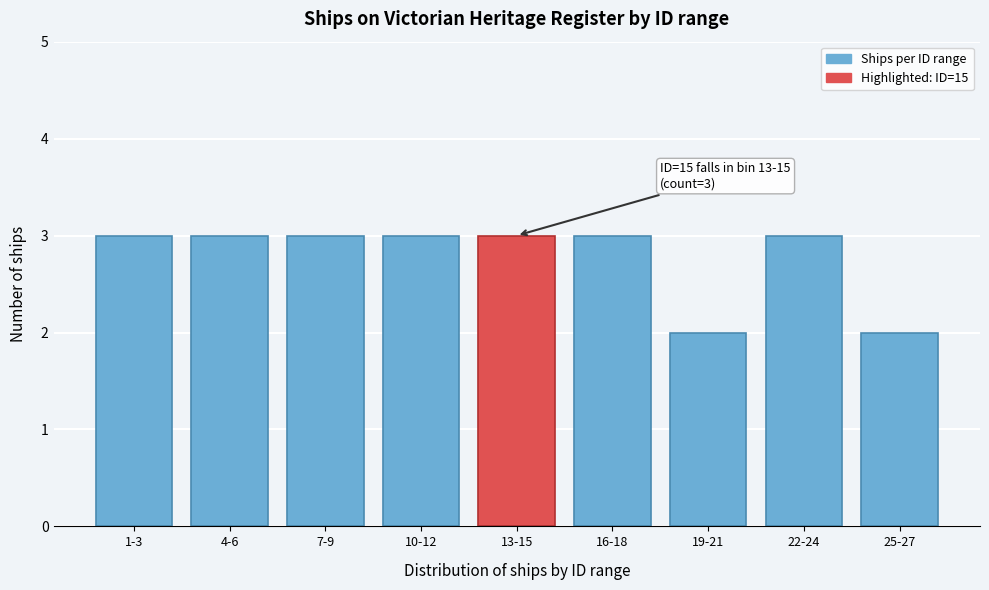

Reading left to right, what are all the values shown in this chart?

3	3	3	3	3	3	2	3	2